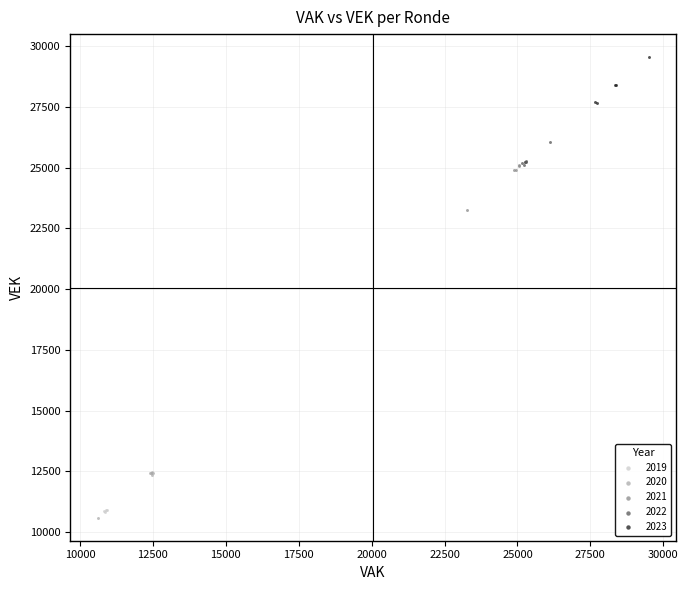

What are all the series names shown in the legend?

2019, 2020, 2021, 2022, 2023